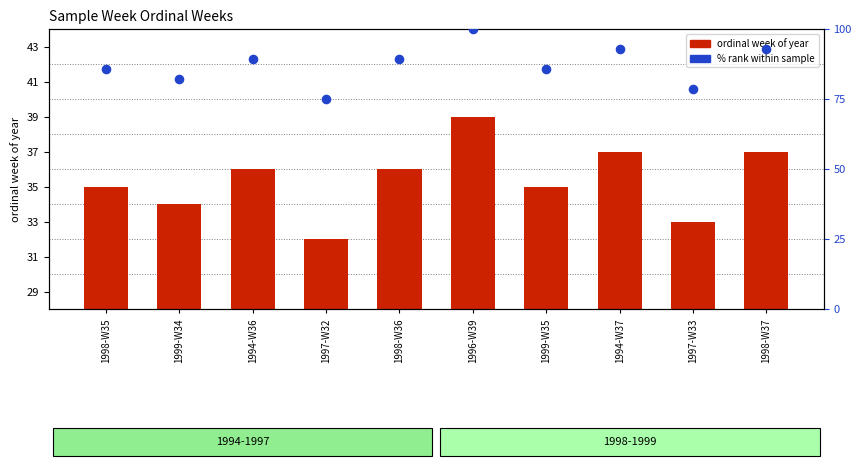

Which series has the widest spread of Y values?

% rank within sample